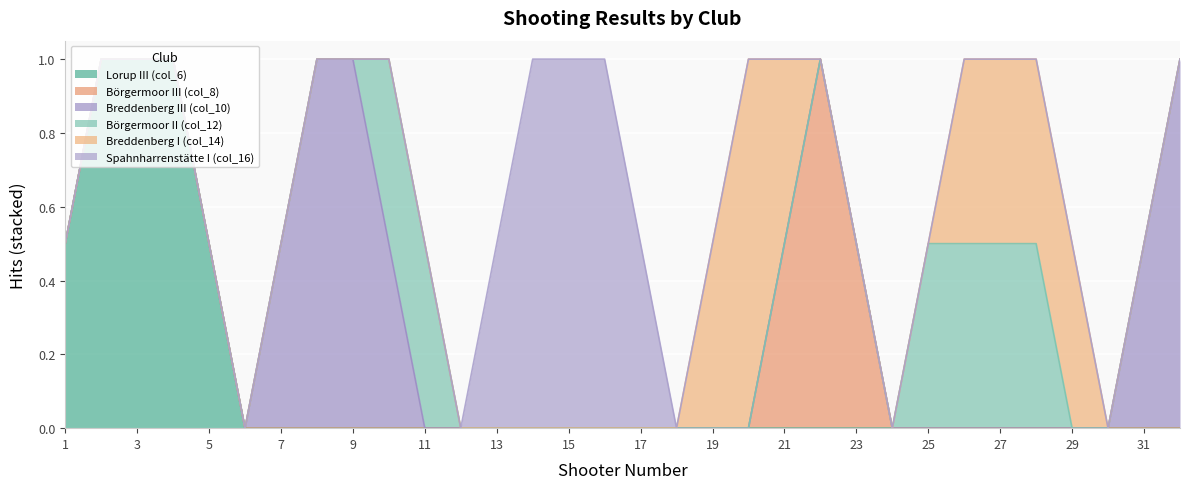

Is the value of Breddenberg I (col_14) at 17 greater than the value of Börgermoor III (col_8) at 21?

No